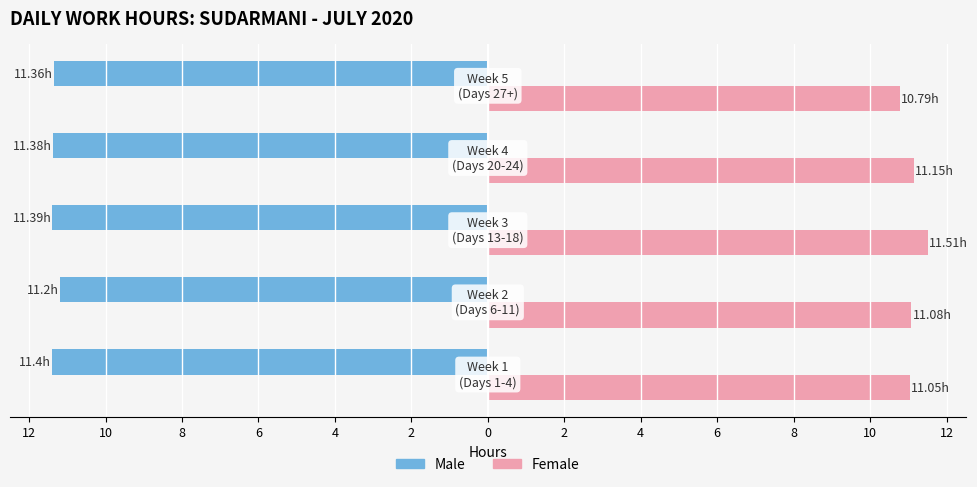

What is the highest value of the Female series?

11.5